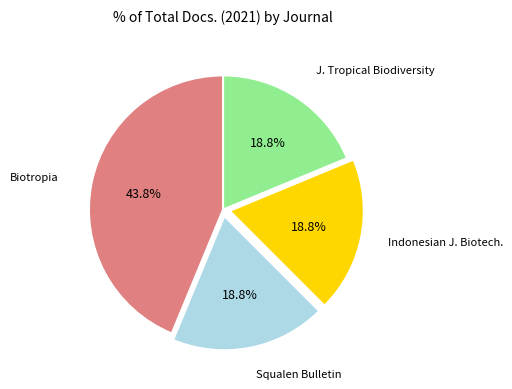

Which has a higher value, Biotropia or Indonesian J. Biotech.?

Biotropia